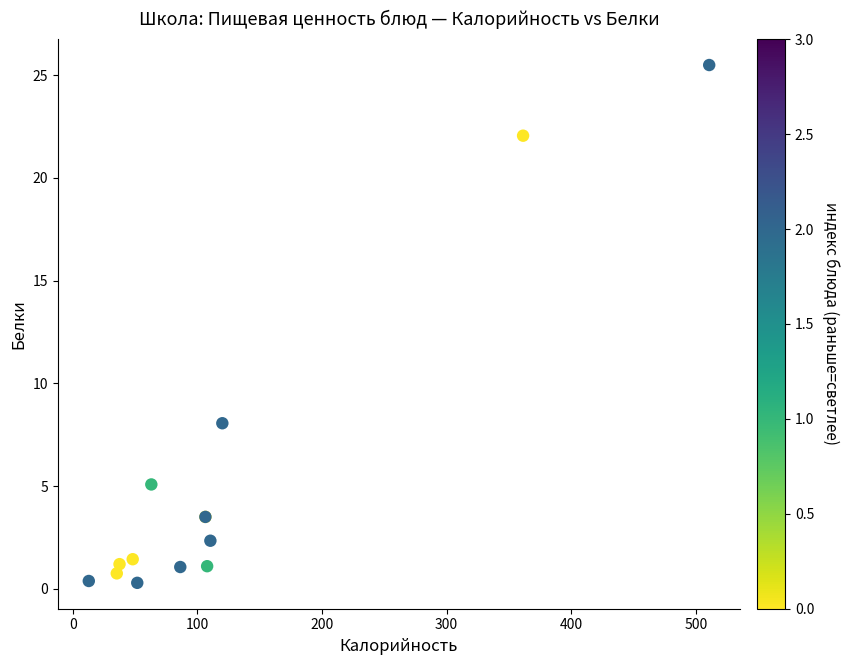

What Y value in the scatter plot is closest to 12?

8.1